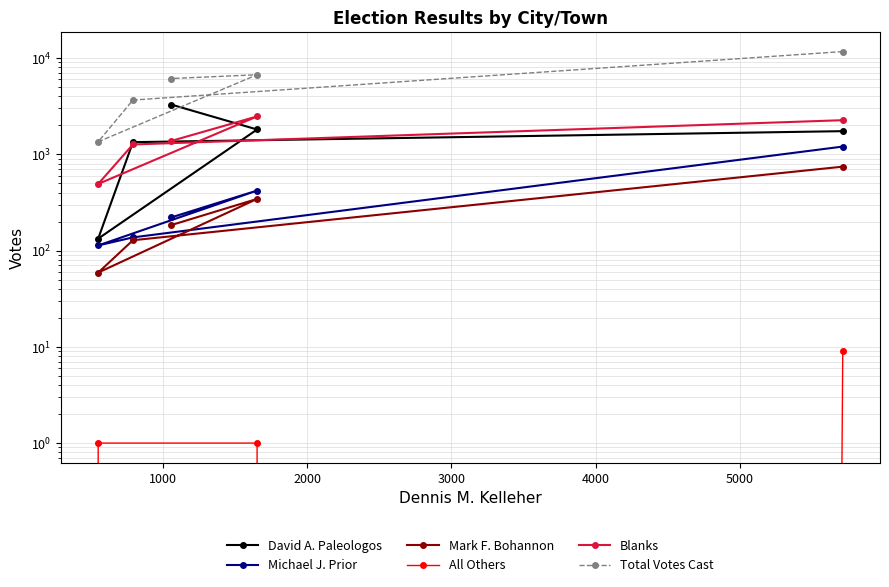

Rank the series by their maximum value, from highest to lowest.

Total Votes Cast, David A. Paleologos, Blanks, Michael J. Prior, Mark F. Bohannon, All Others